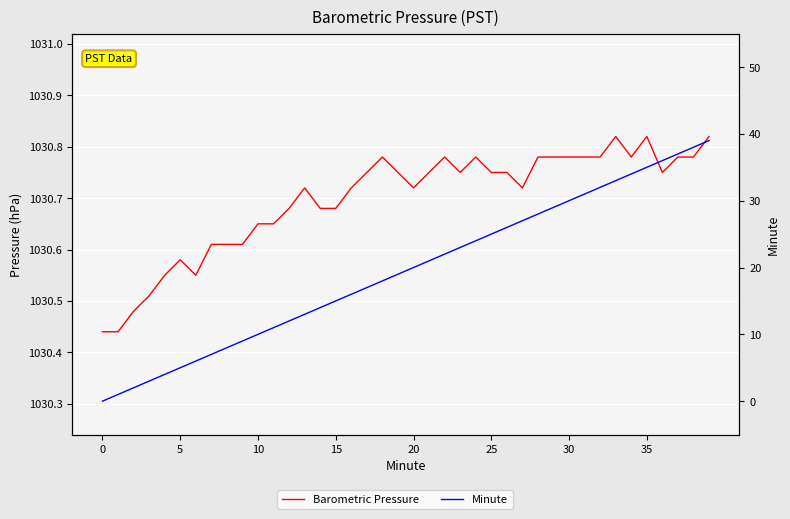

How many interior local peaks does the Barometric Pressure series have?

7